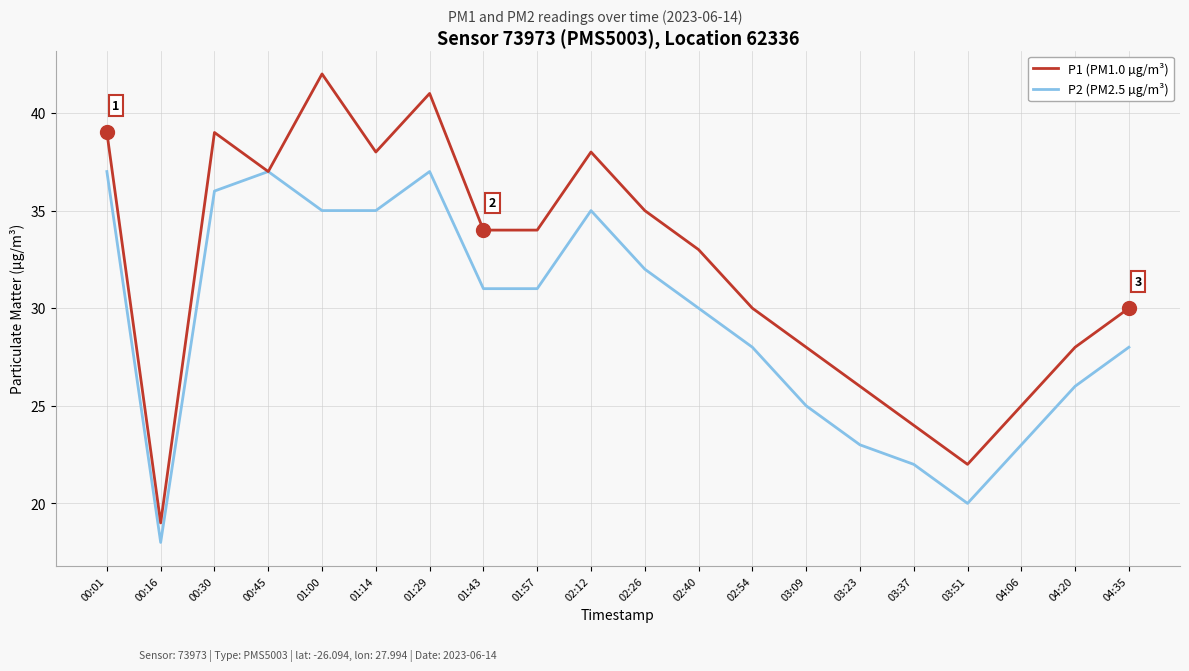

Is this an area chart (filled region under the line)?

No